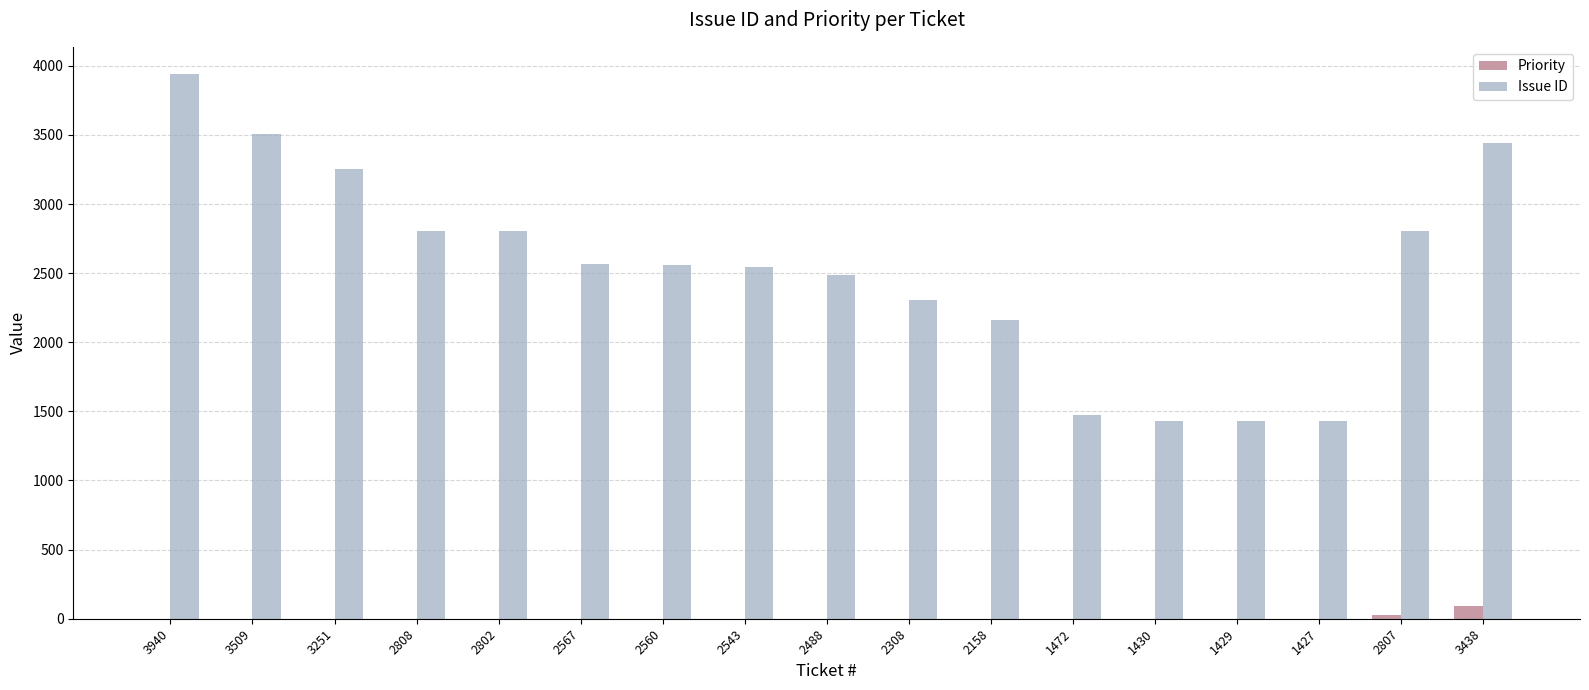

Between 2158 and 3438, which series saw the biggest shift?

Issue ID